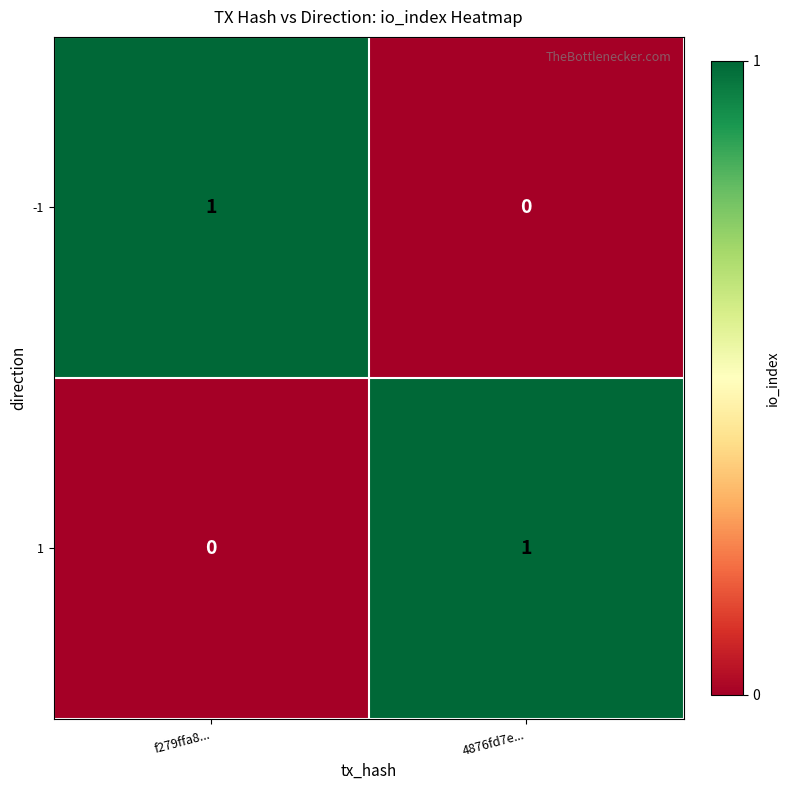

What is the spread (max minus min) of values at 4876fd7e...?

1